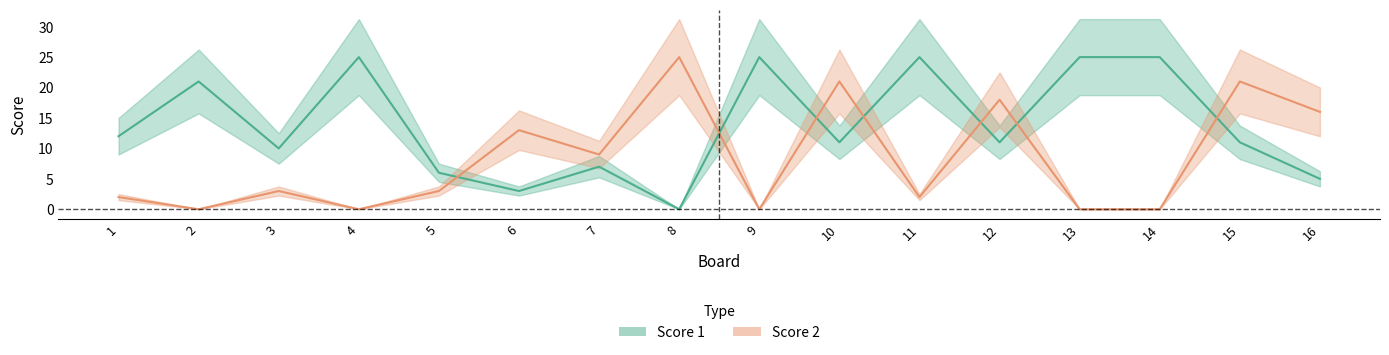

The Score 2 series shows 21 at 10. True or false?

True